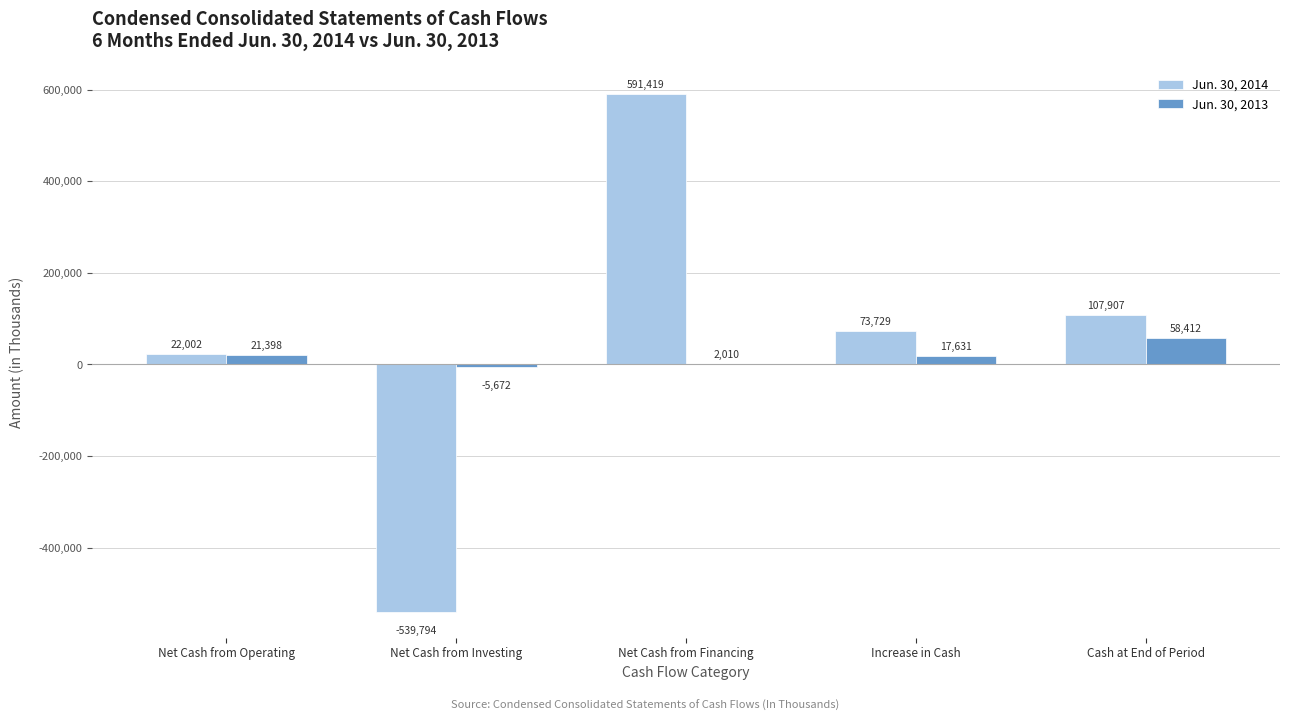

What are all the series names shown in the legend?

Jun. 30, 2014, Jun. 30, 2013